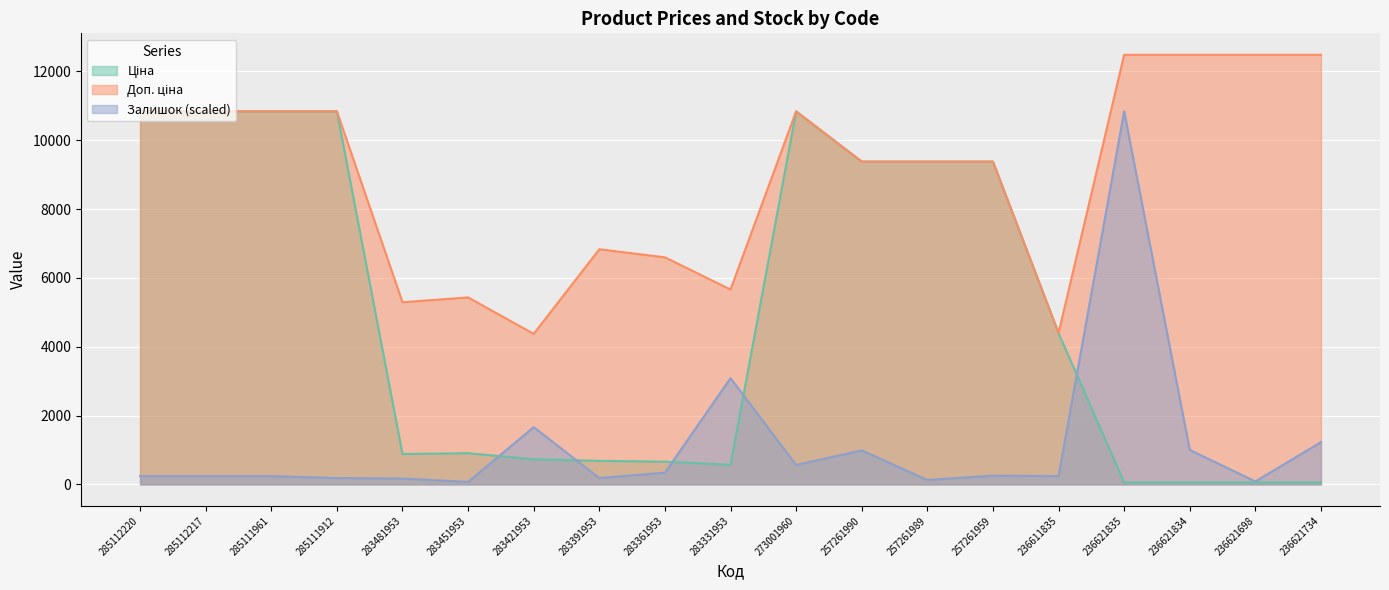

The Доп. ціна series shows 6597.9 at 283361953. True or false?

True